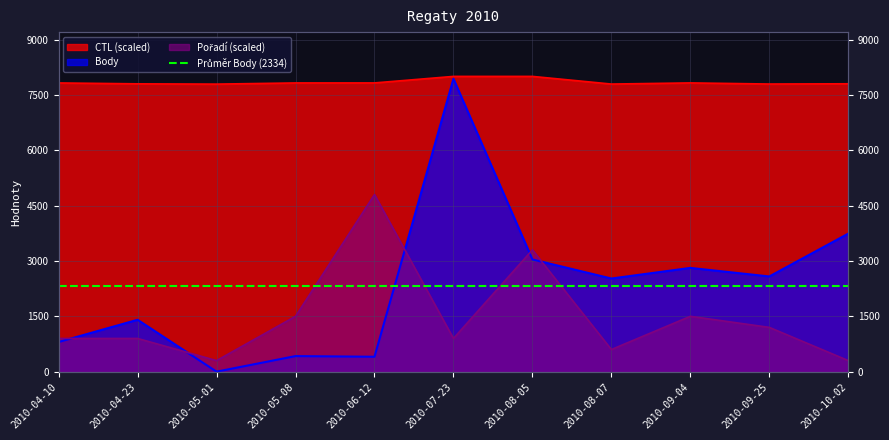

How many positive values does the Body series have?

10